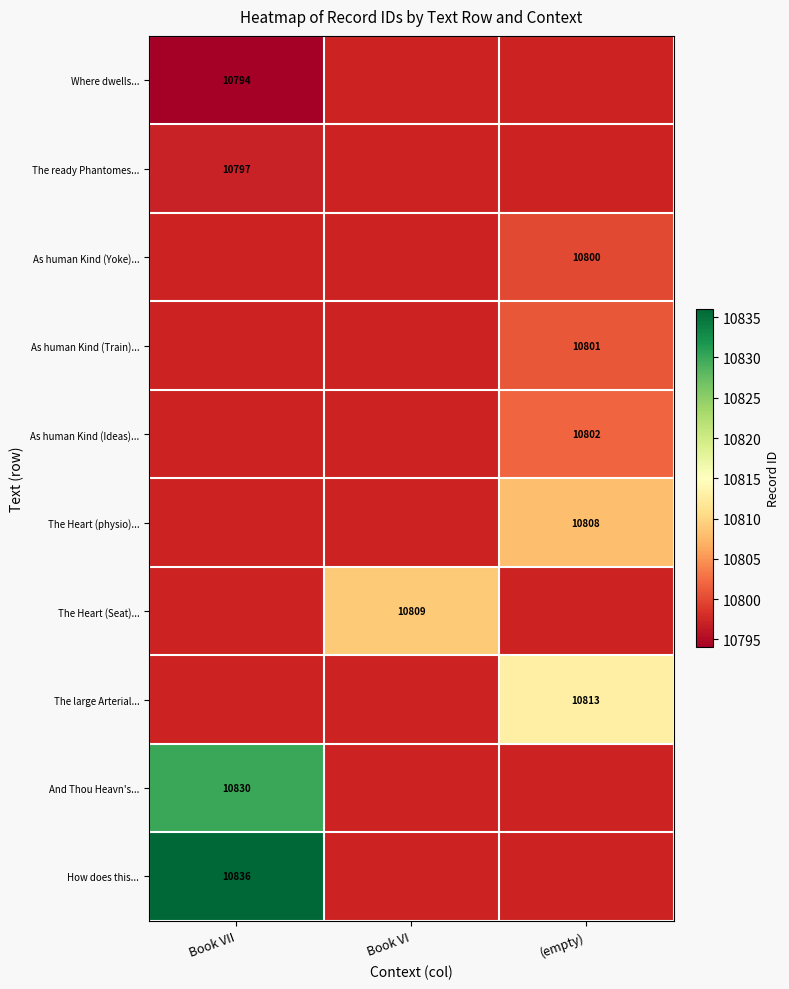

Which label corresponds to the smallest value in the chart?

Book VII